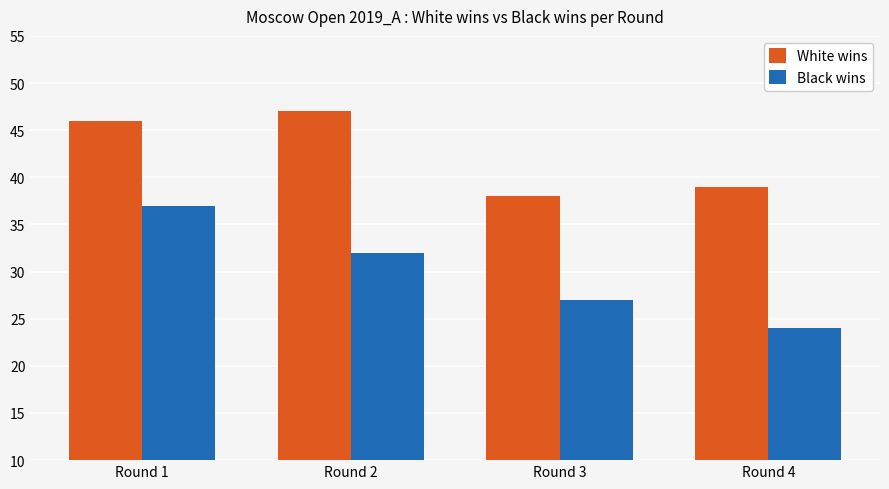

How many White wins values are between 39 and 47?

3